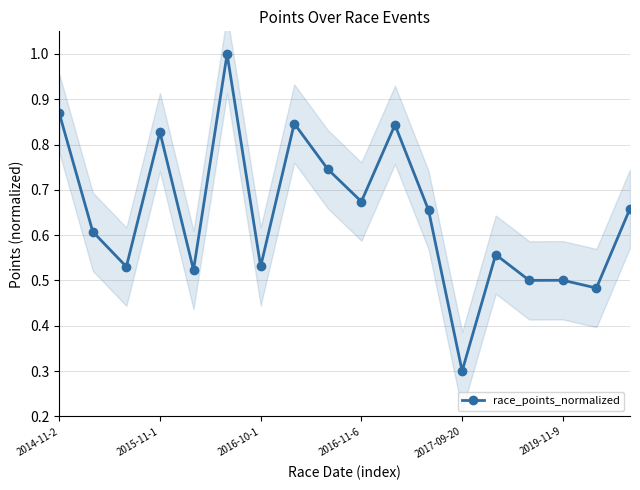

Reading left to right, what are all the values shown in this chart?

0.9	0.6	0.5	0.8	0.5	1.0	0.5	0.8	0.7	0.7	0.8	0.7	0.3	0.6	0.5	0.5	0.5	0.7